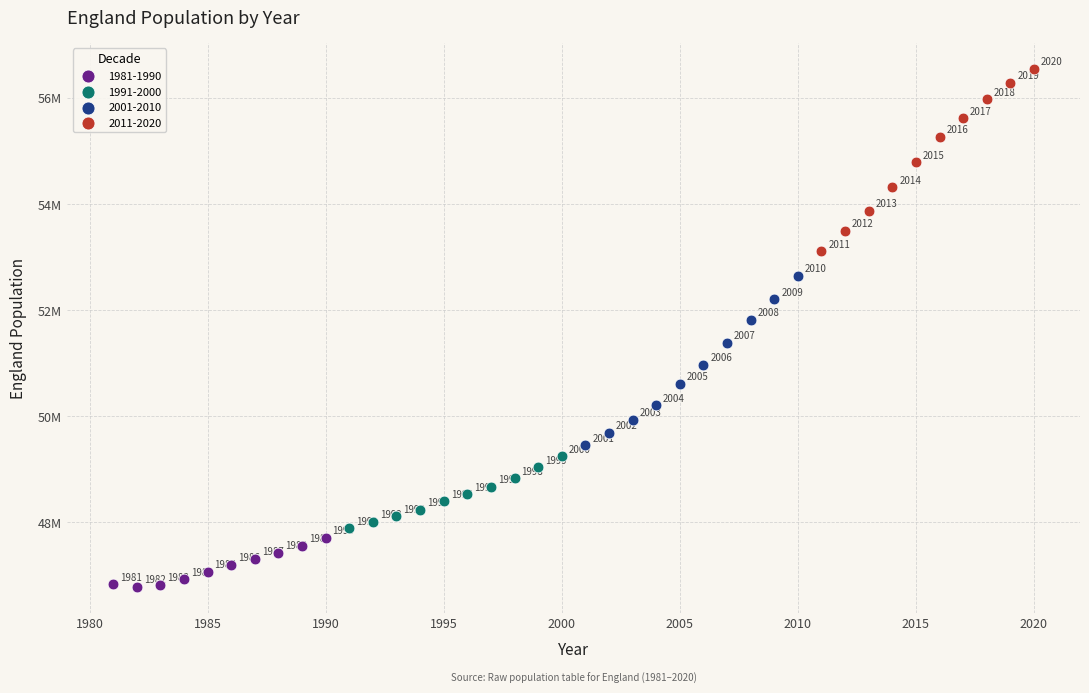

What are all the series names shown in the legend?

1981-1990, 1991-2000, 2001-2010, 2011-2020